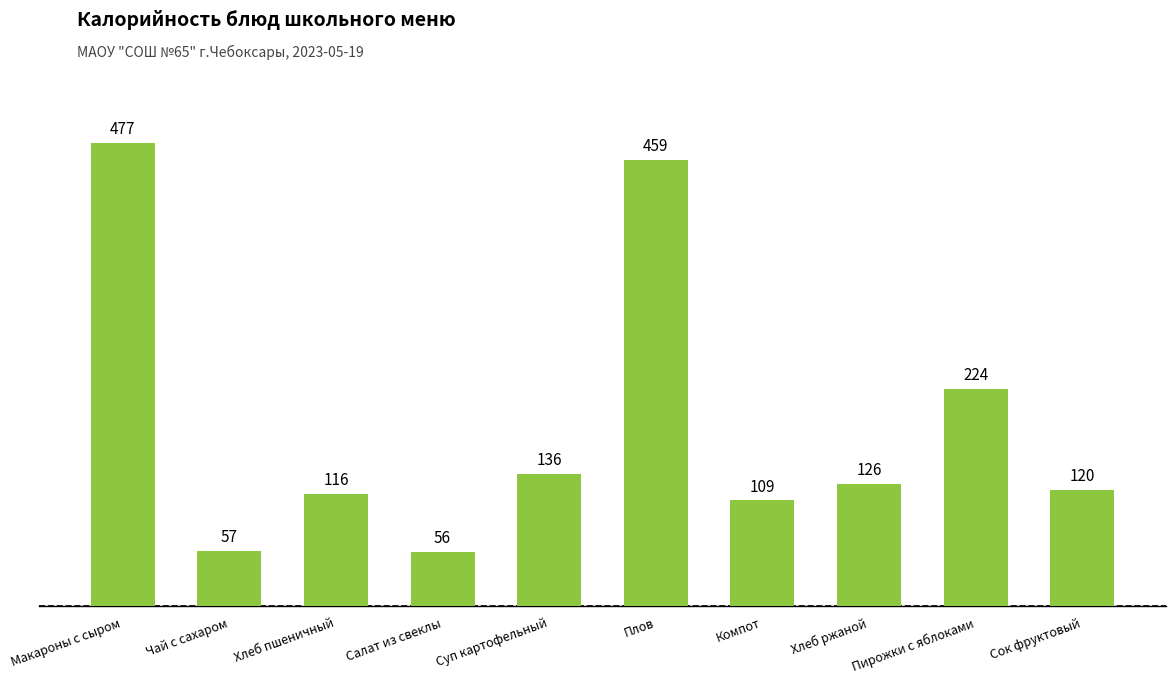

Rank the categories by value from lowest to highest.

Салат из свеклы, Чай с сахаром, Компот, Хлеб пшеничный, Сок фруктовый, Хлеб ржаной, Суп картофельный, Пирожки с яблоками, Плов, Макароны с сыром